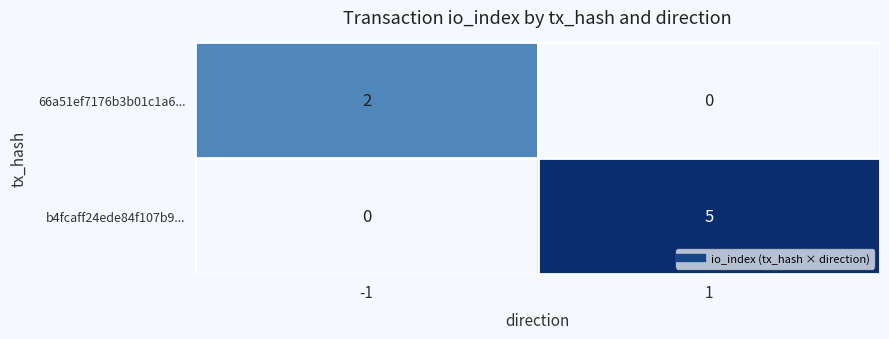

Rank the series at 1 from highest to lowest value.

b4fcaff24ede84f107b9..., 66a51ef7176b3b01c1a6...